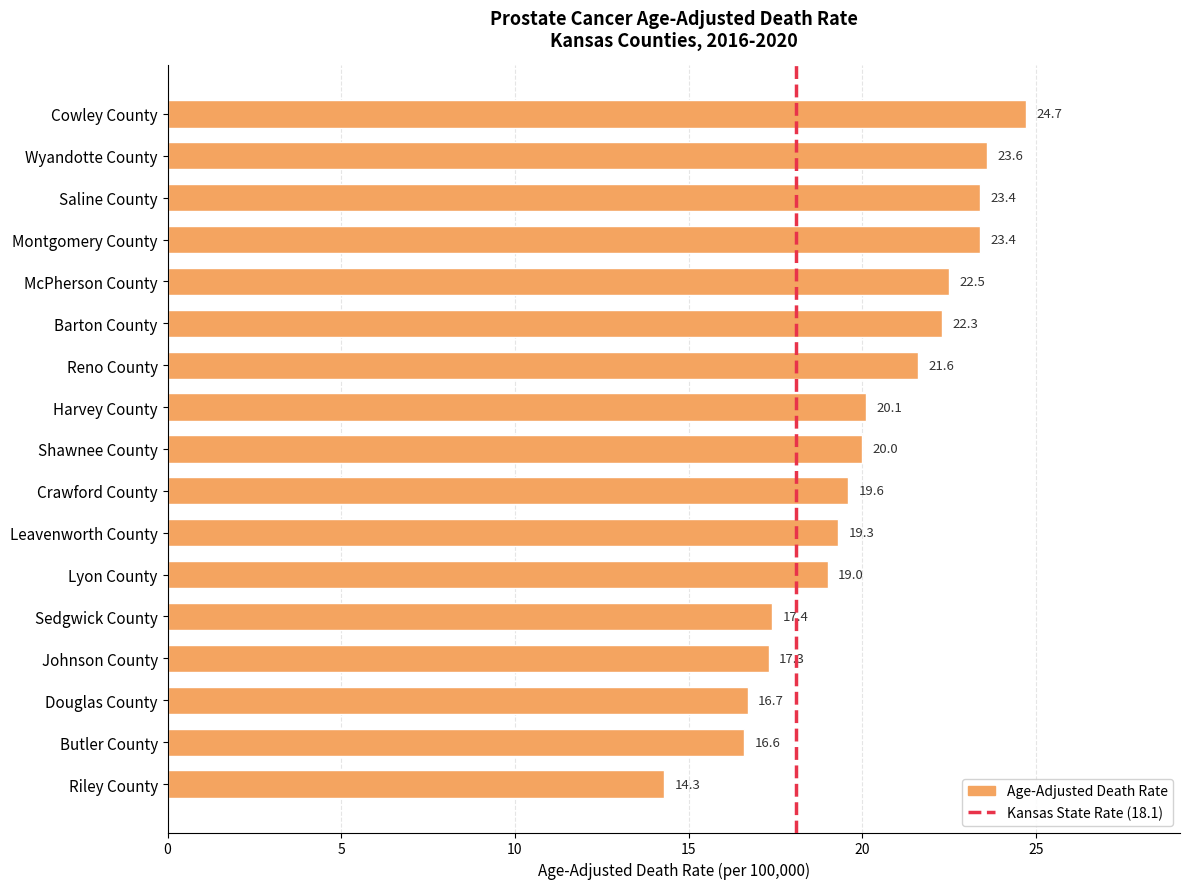

What is the value of the 7th bar from the top?

21.6